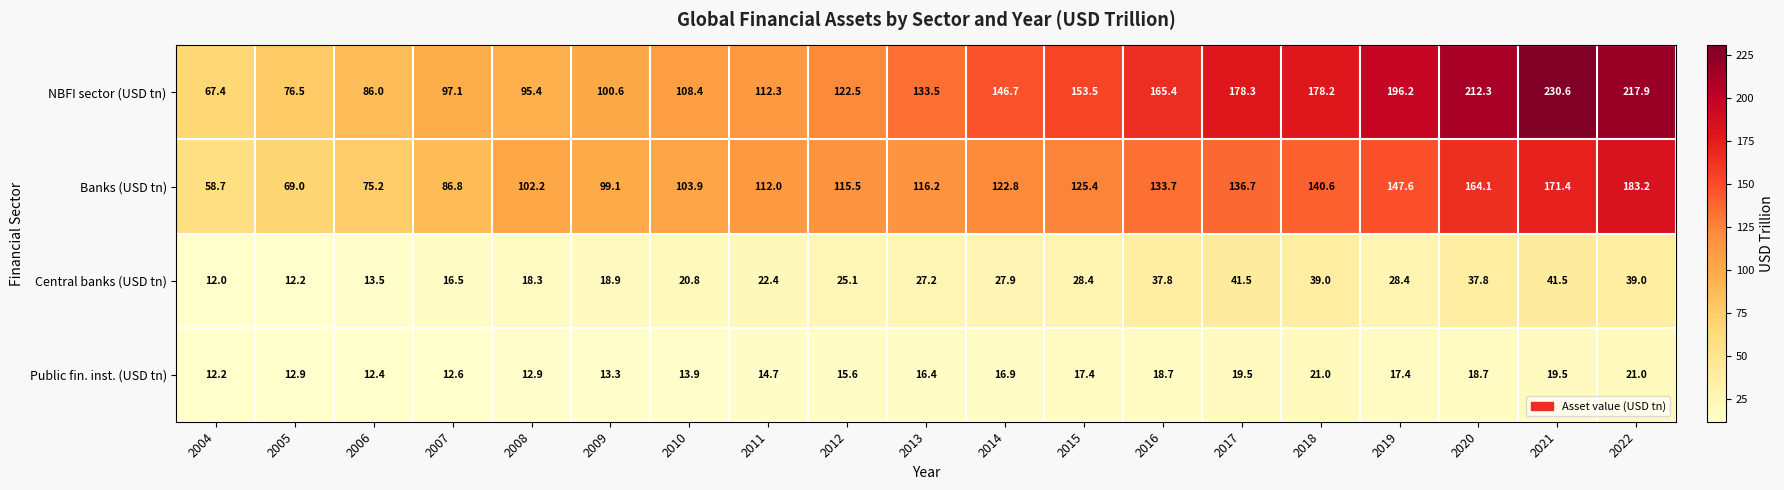

At how many categories does at least one series exceed 15?

19